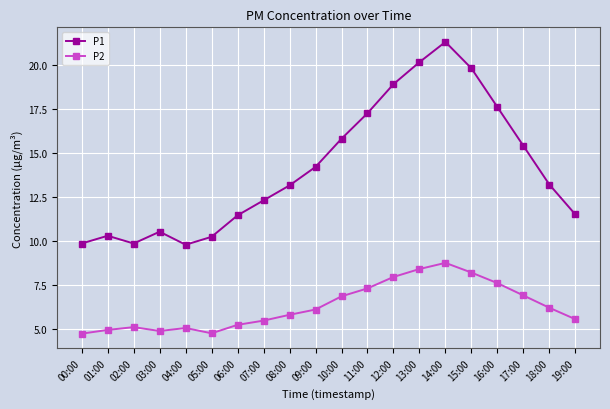

How many distinct data groups are displayed?

2